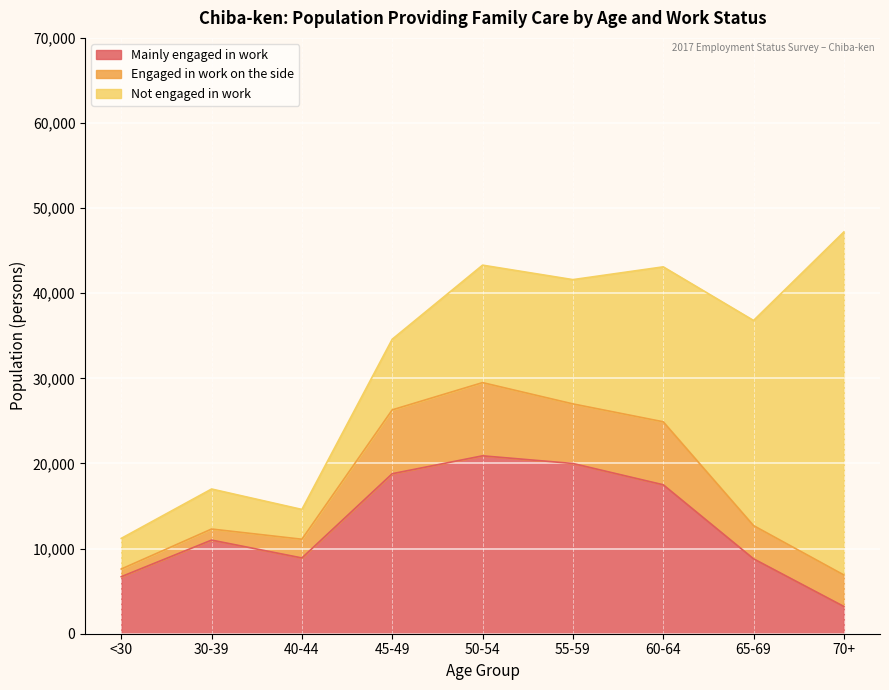

What is the sum of the Not engaged in work values at 45-49 and 50-54?

22100